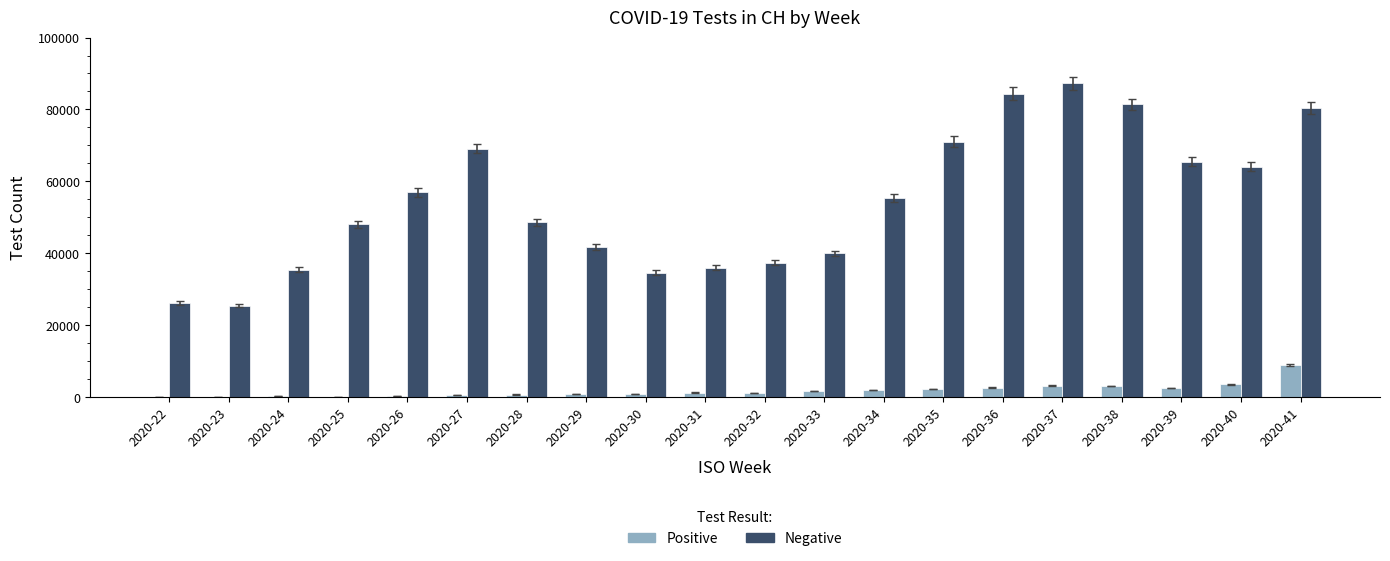

Count the number of data series in this chart.

2